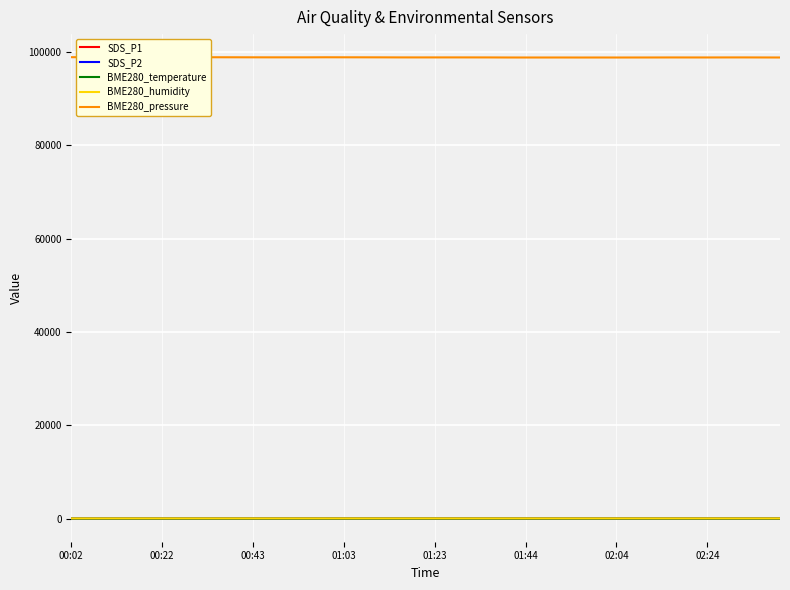

At which category is the sum across all series the highest?

00:43